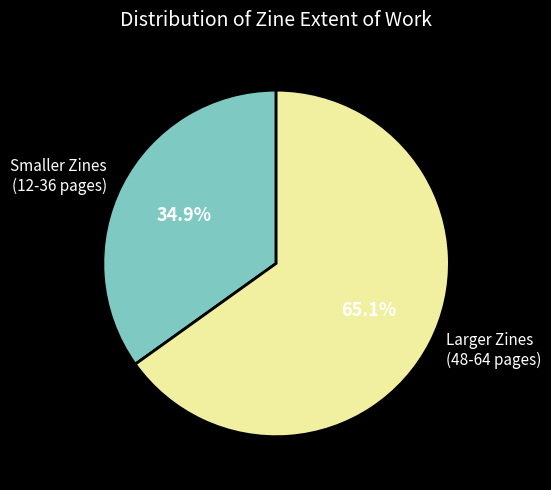

Is there any slice that represents more than half of the pie?

Yes